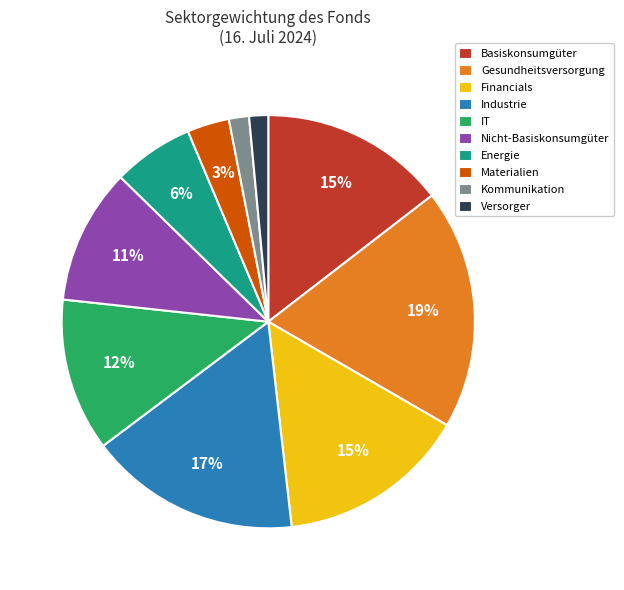

How many slices are in this pie chart?

10